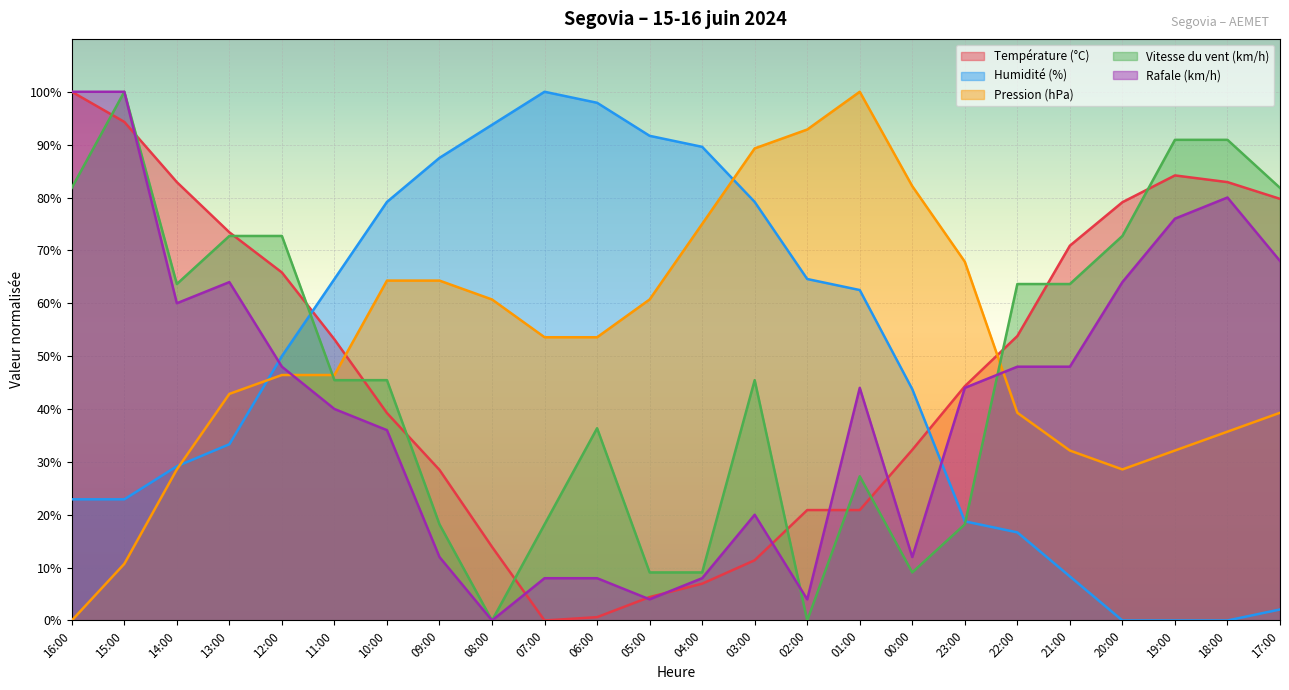

What is the sum of the Rafale (km/h) values at 23:00 and 18:00?

124.0